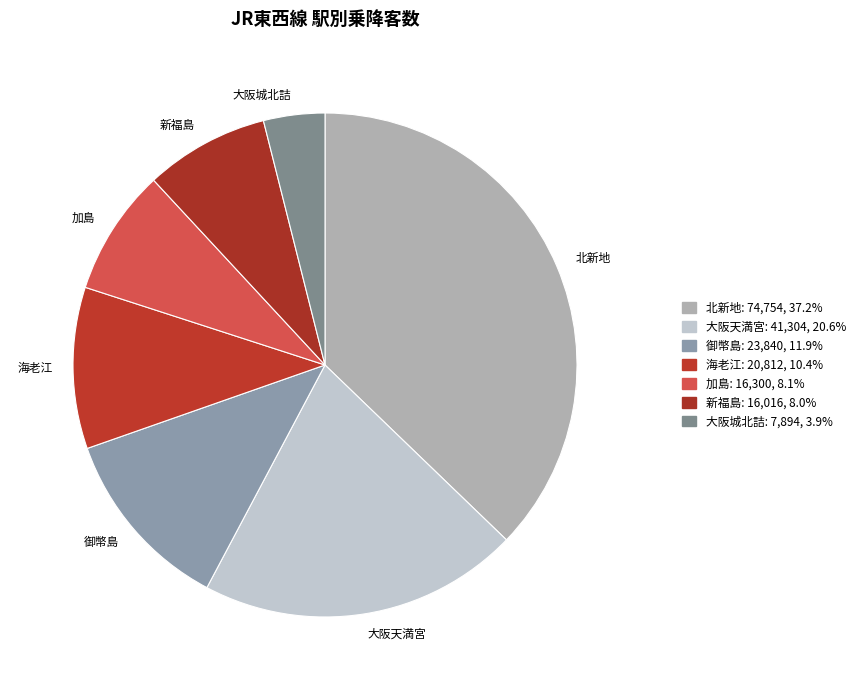

The 御幣島 slice represents 5% of the pie. True or false?

False